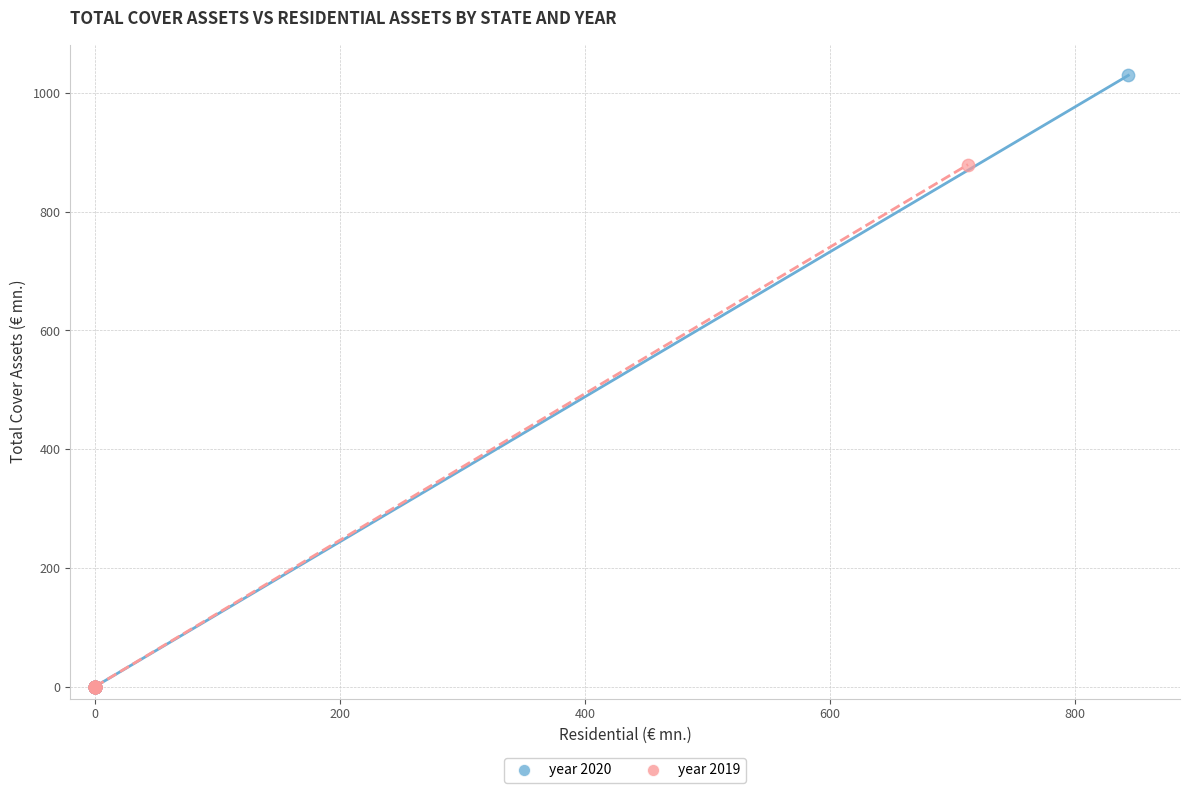

Which series has the largest Y range (max minus min)?

year 2020